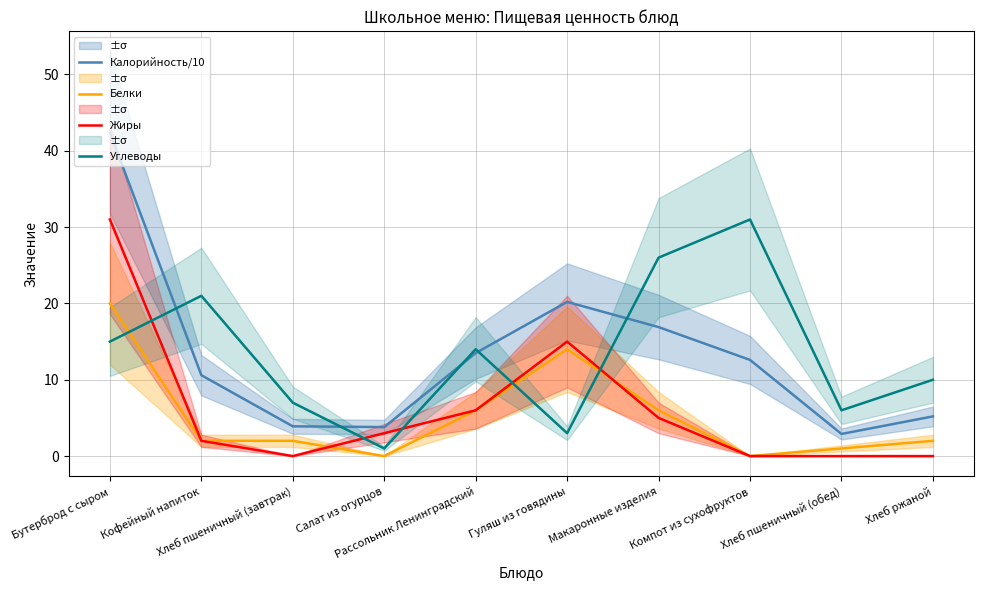

What is the average value of the Углеводы series?

13.4